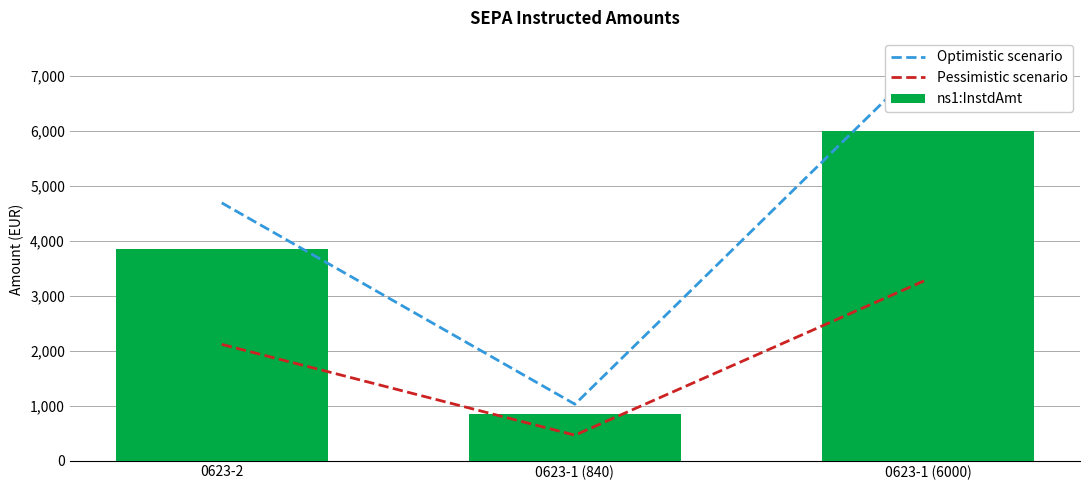

What is the spread (max minus min) of values at 0623-1 (6000)?

4020.0